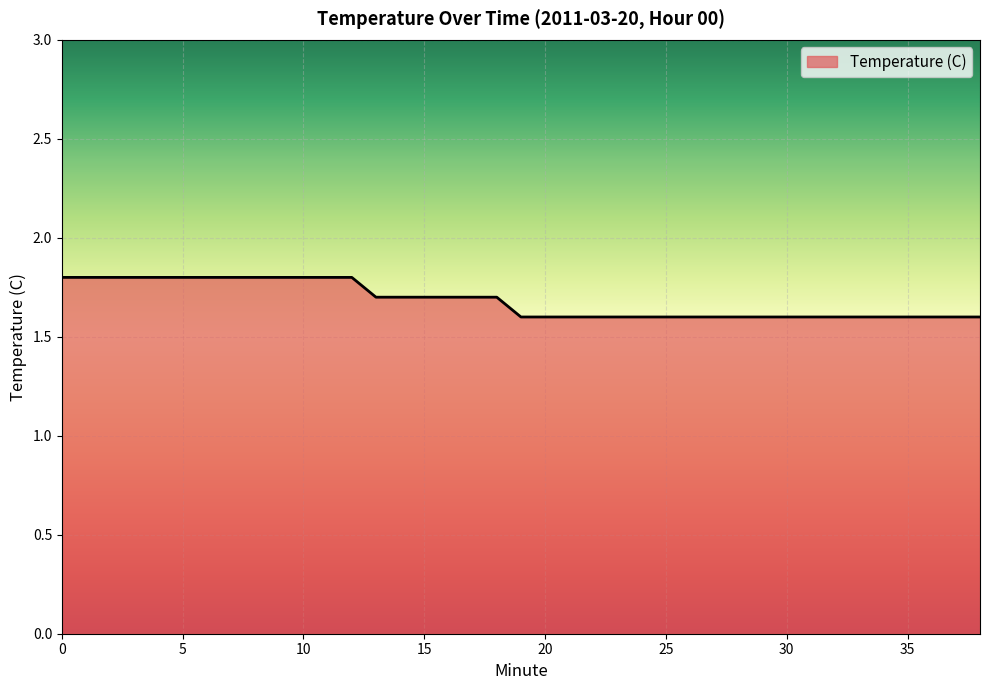

What is the greatest value displayed?

1.8